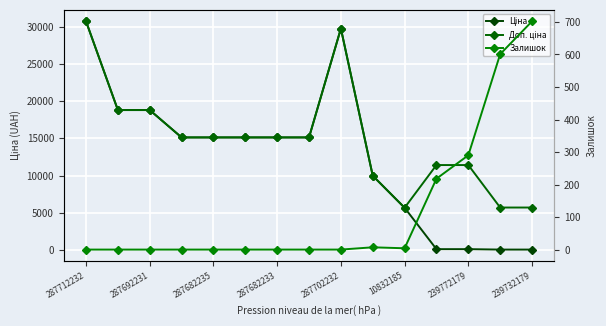

What position from the left is 287702232?

9